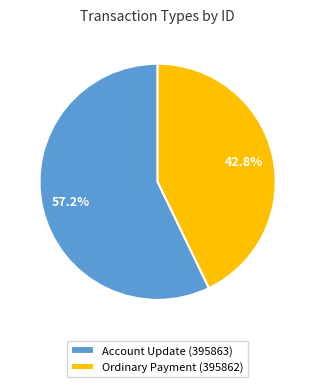

How many slices are in this pie chart?

2